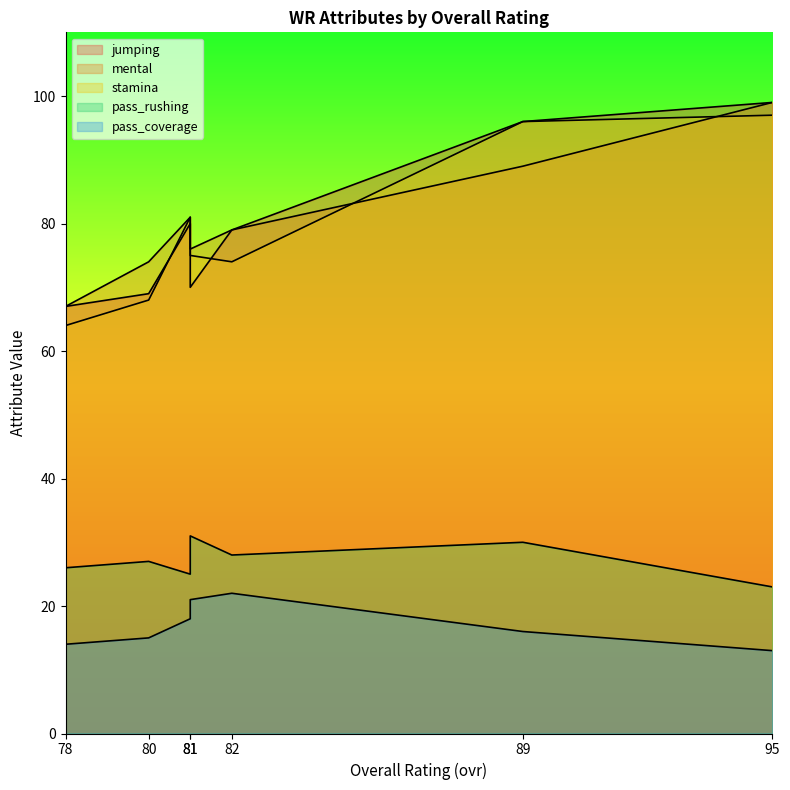

What is the sum of the stamina values at 82 and 89?

170